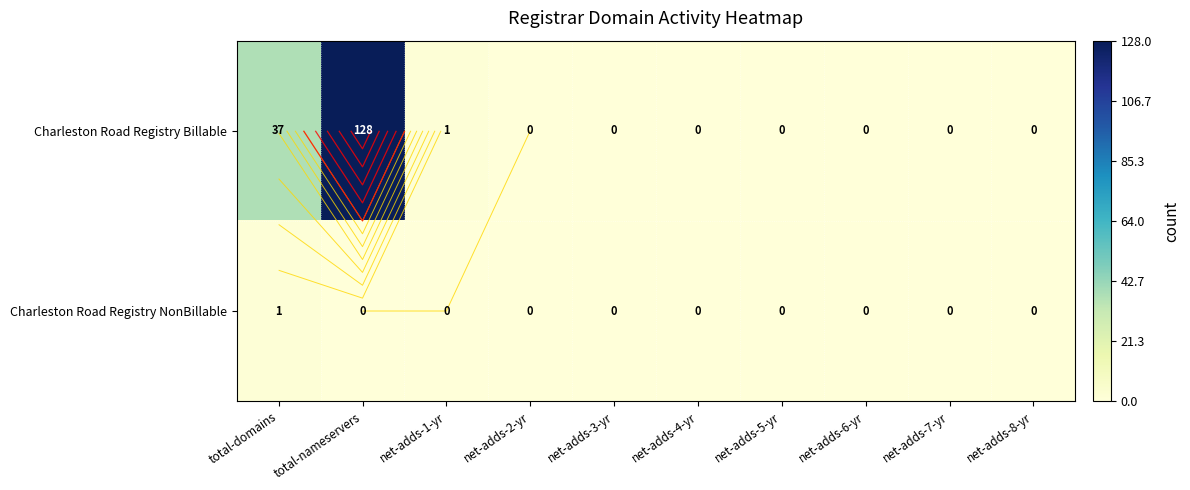

The Charleston Road Registry NonBillable series shows -1 at net-adds-3-yr. True or false?

False